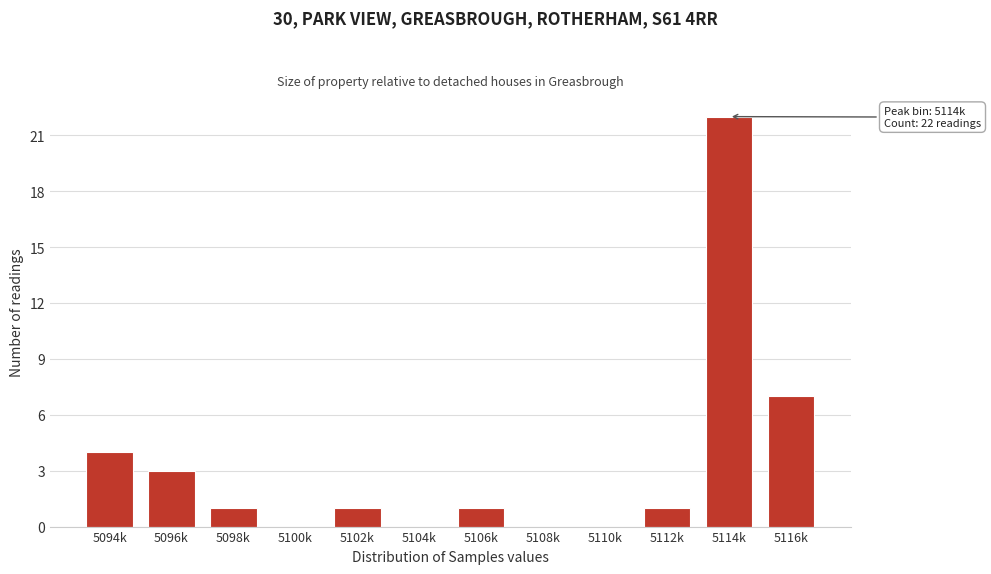

Reading left to right, transcribe all the data shown in this chart.

5094k=4	5096k=3	5098k=1	5100k=0	5102k=1	5104k=0	5106k=1	5108k=0	5110k=0	5112k=1	5114k=22	5116k=7